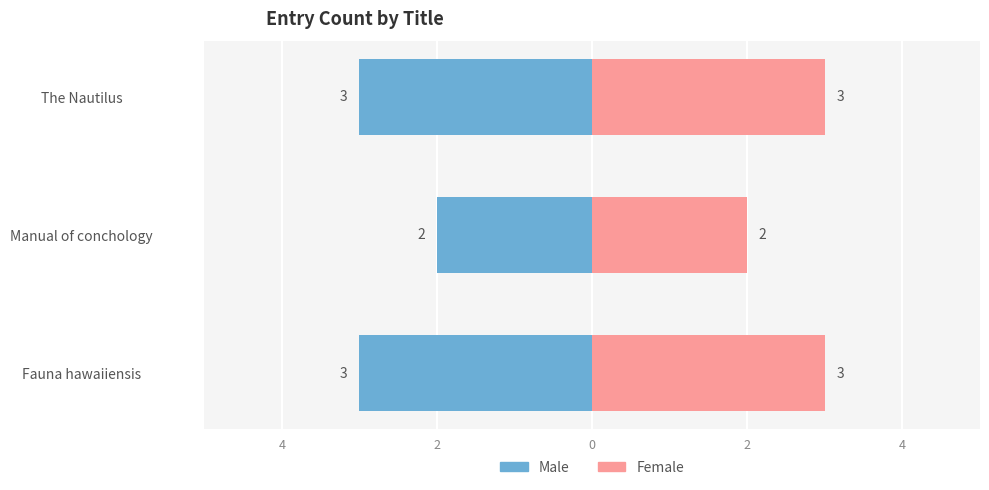

How many data points does each series have?

3